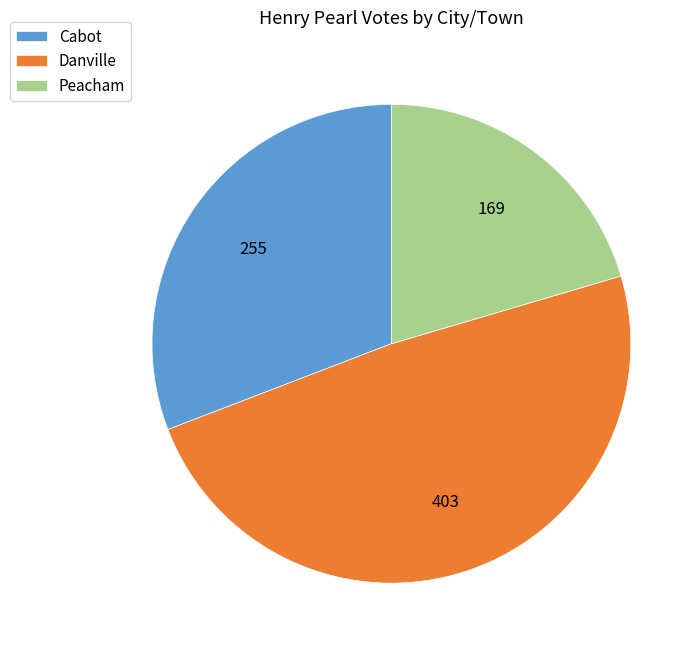

Is the sum of Peacham and Danville greater than half?

Yes